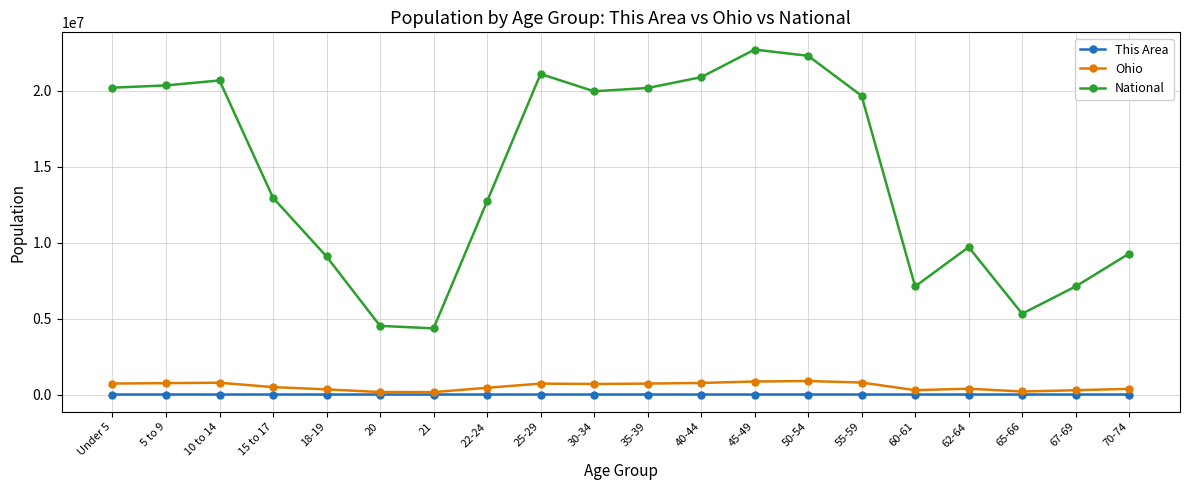

What position from the right is 10 to 14?

18